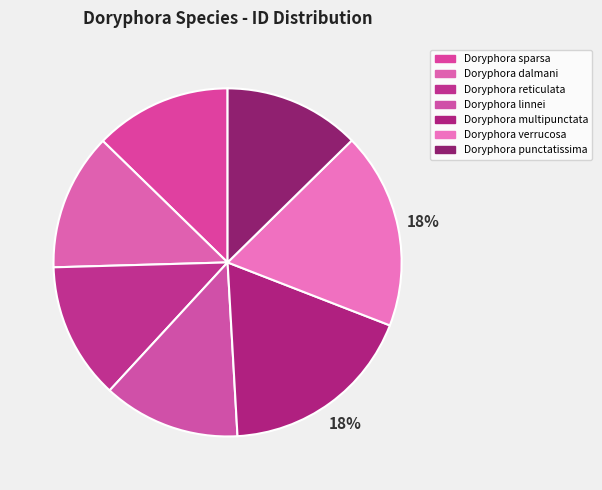

How many slices are in this pie chart?

7